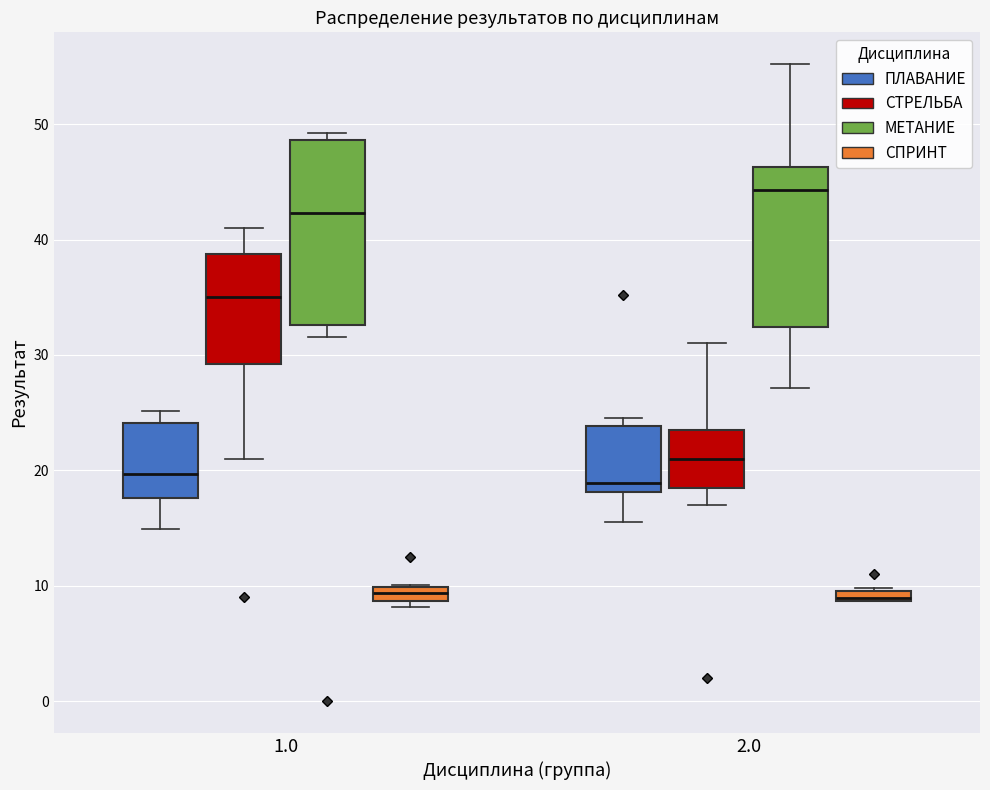

Comparing the boxes themselves (not the whiskers), which one is the tallest?

1.0 (МЕТАНИЕ)